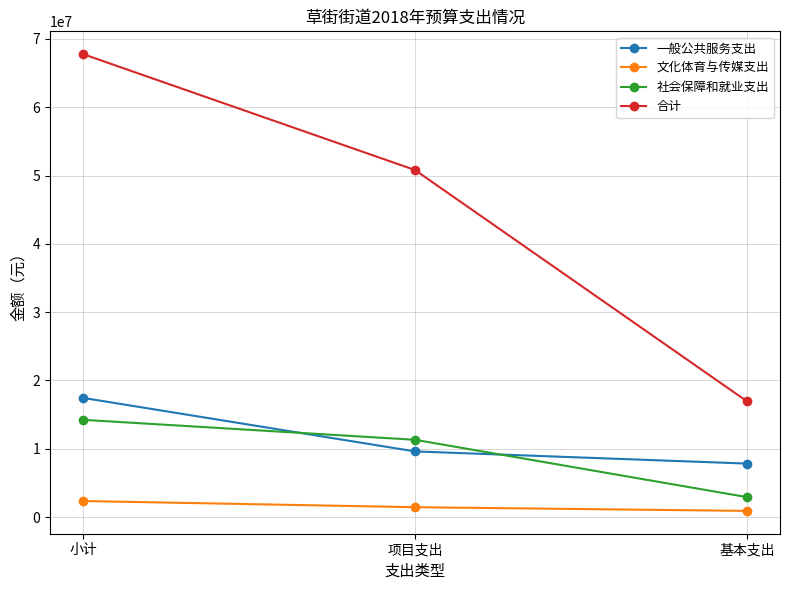

What is the difference between the maximum and minimum values in the 文化体育与传媒支出 series?

1445000.0